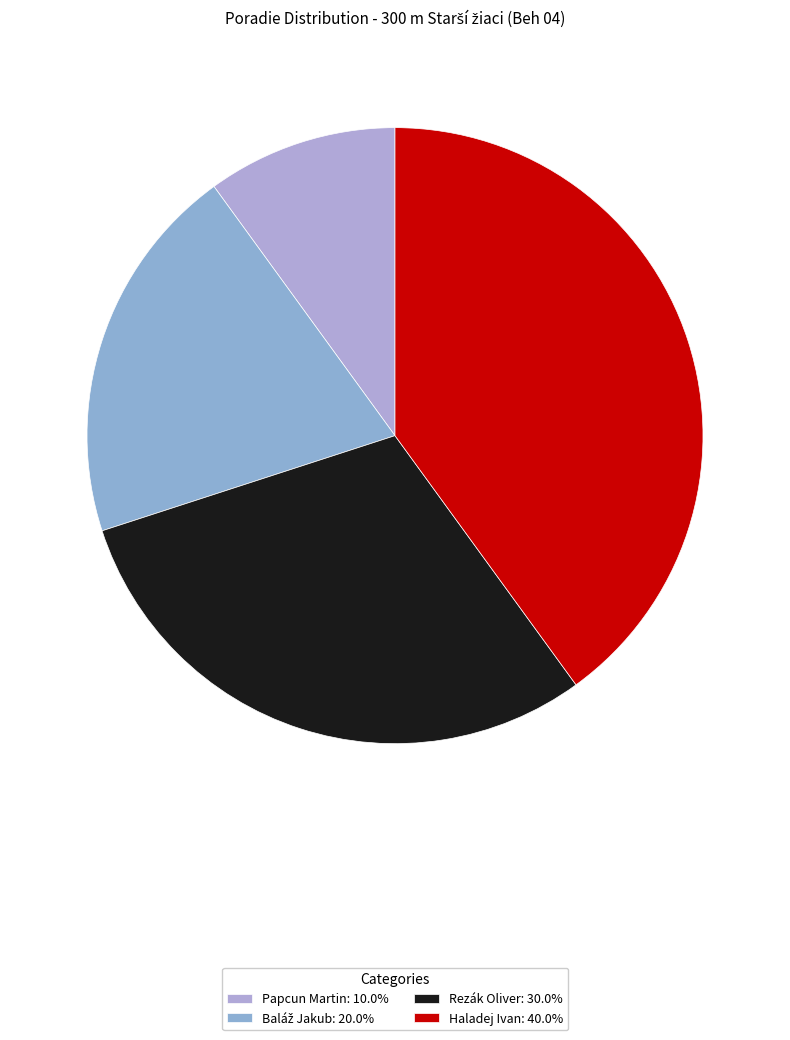

To the nearest percent, what is the difference between the largest and smallest slice percentages?

30%